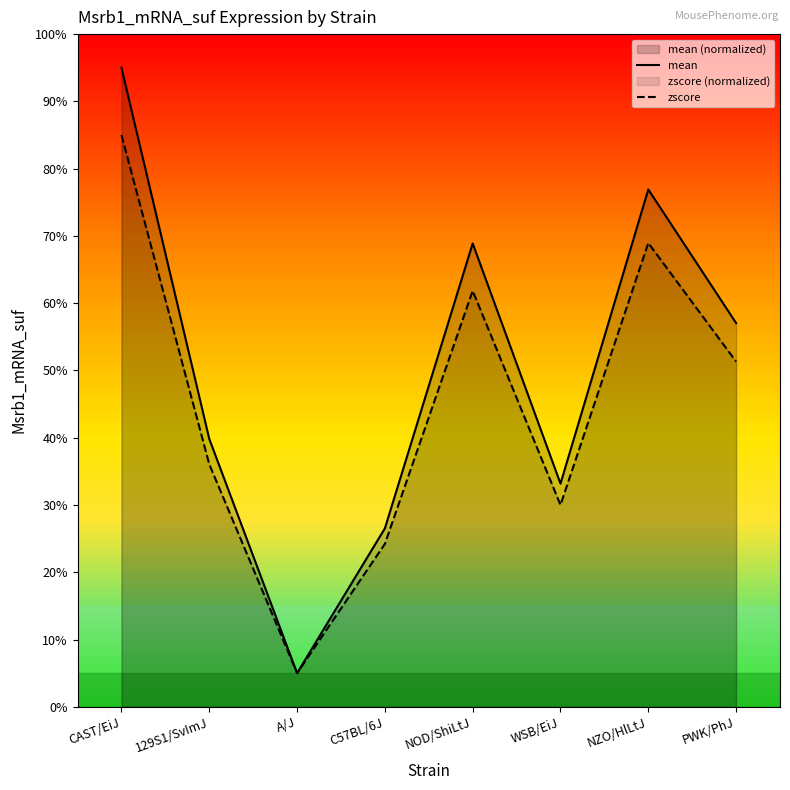

Which series has the largest range (max minus min)?

mean